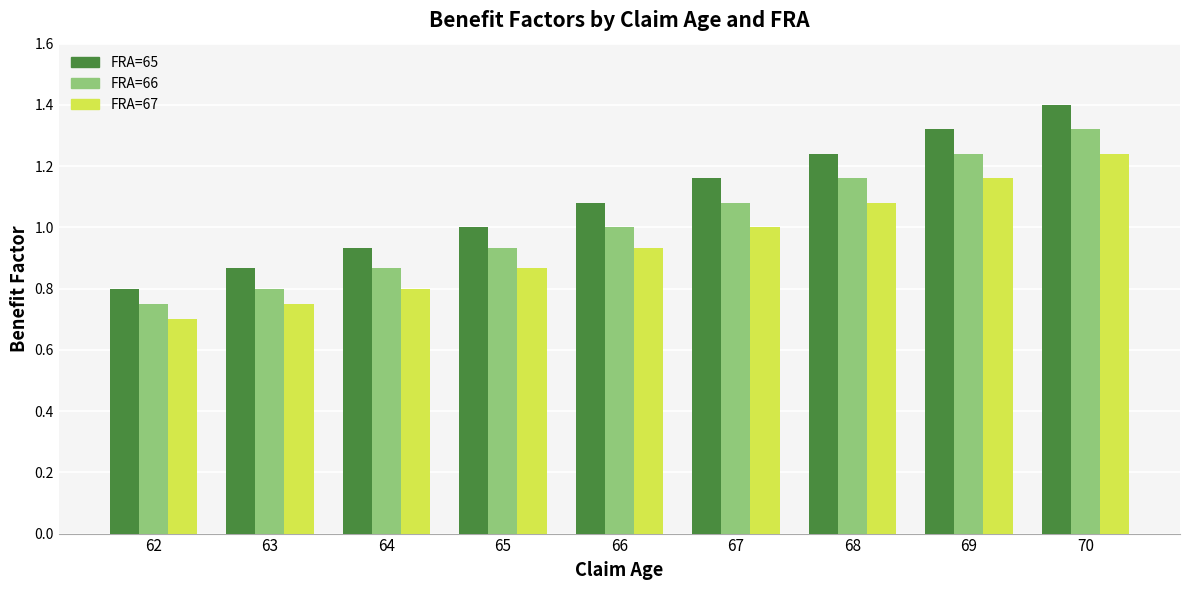

Which series has the widest spread of values?

FRA=65